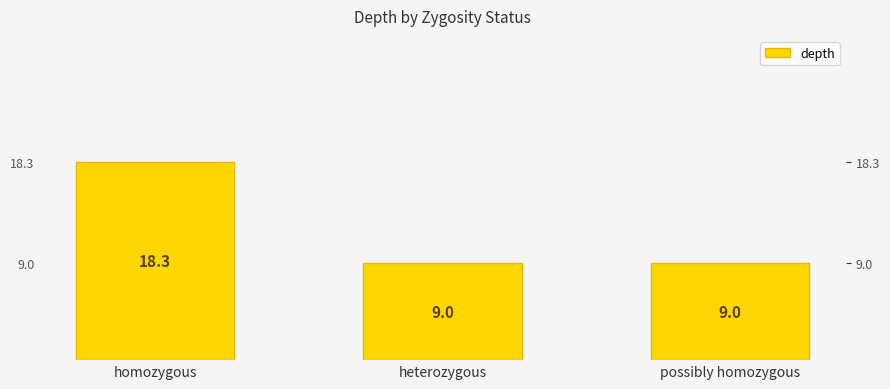

Are the bars horizontal?

No